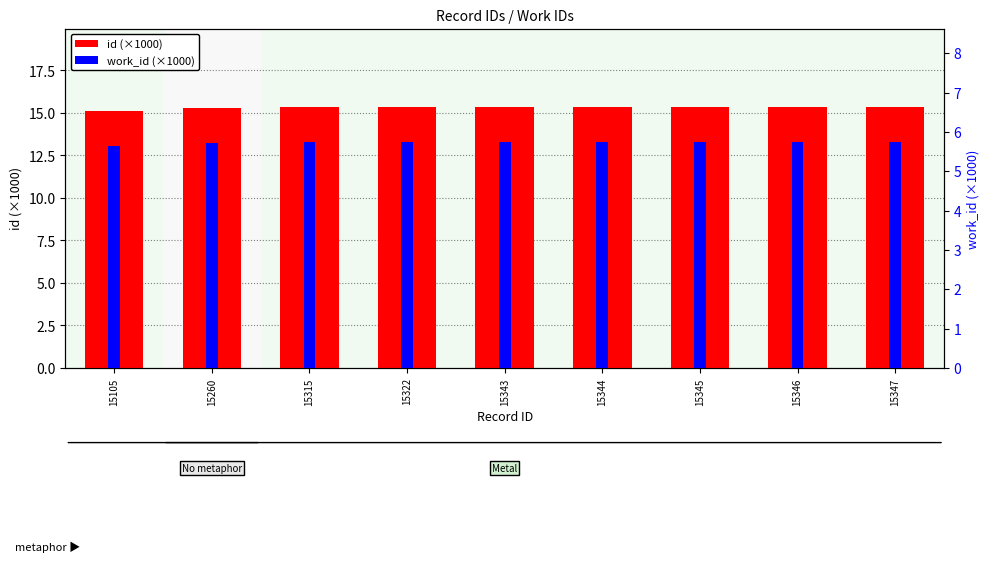

The work_id (thousands) series shows 8.3 at 15347. True or false?

False